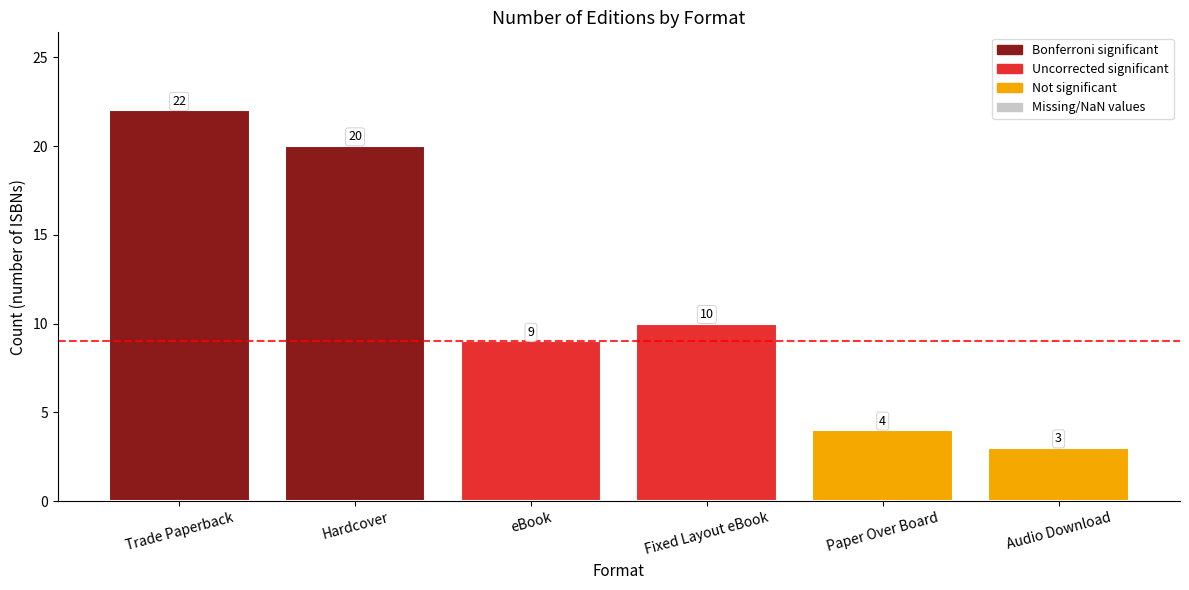

The value at eBook is 3. True or false?

False